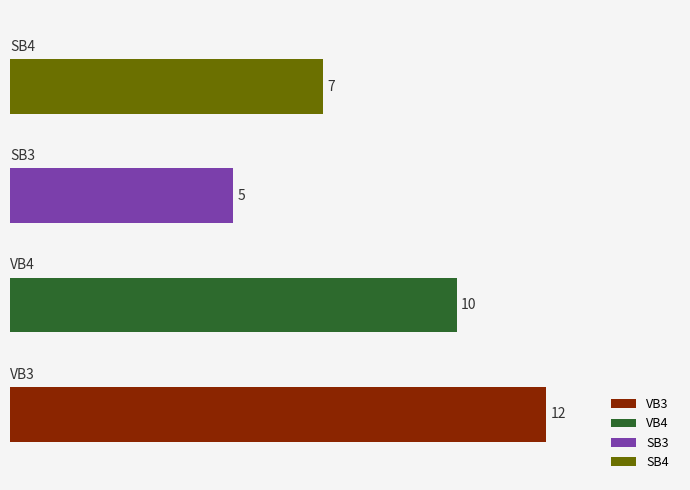

Does the chart contain stacked bars?

No